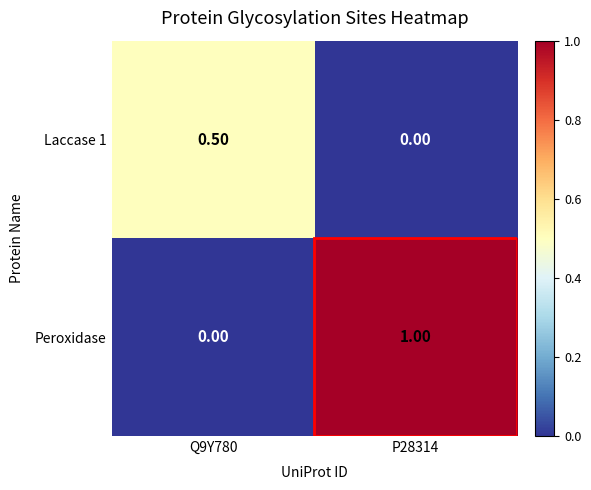

At P28314, list the series in order from largest to smallest.

Peroxidase, Laccase 1